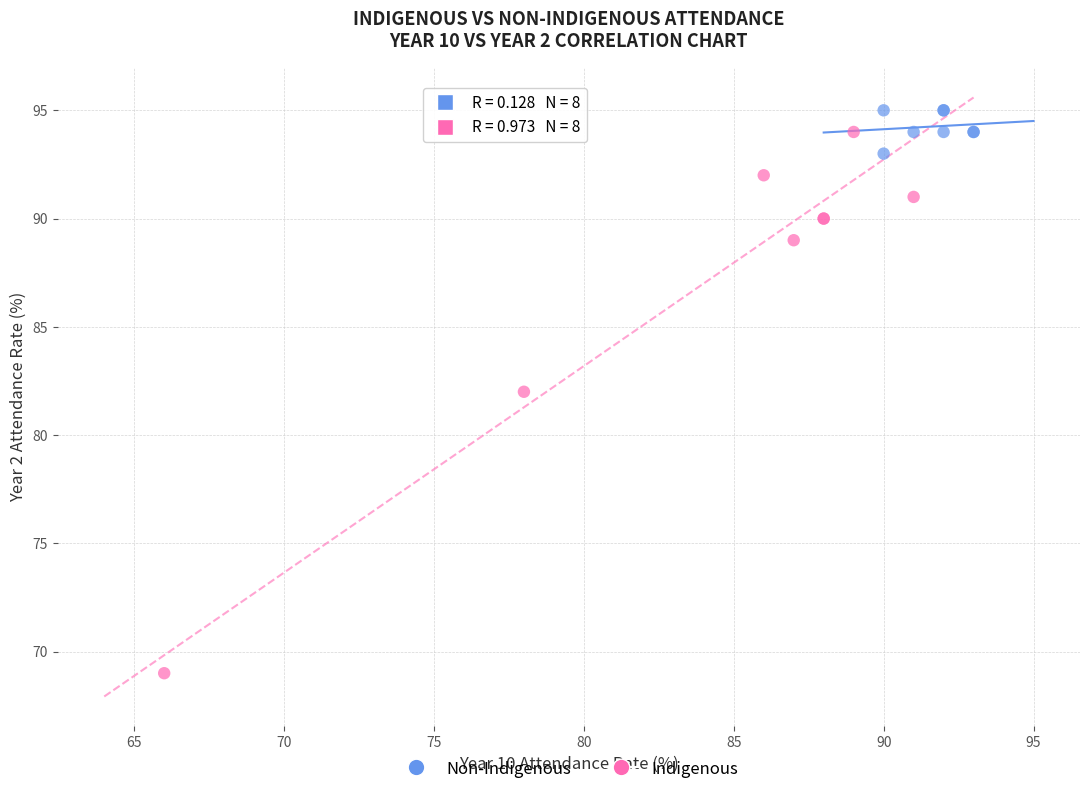

Which series has the widest spread of Y values?

Indigenous